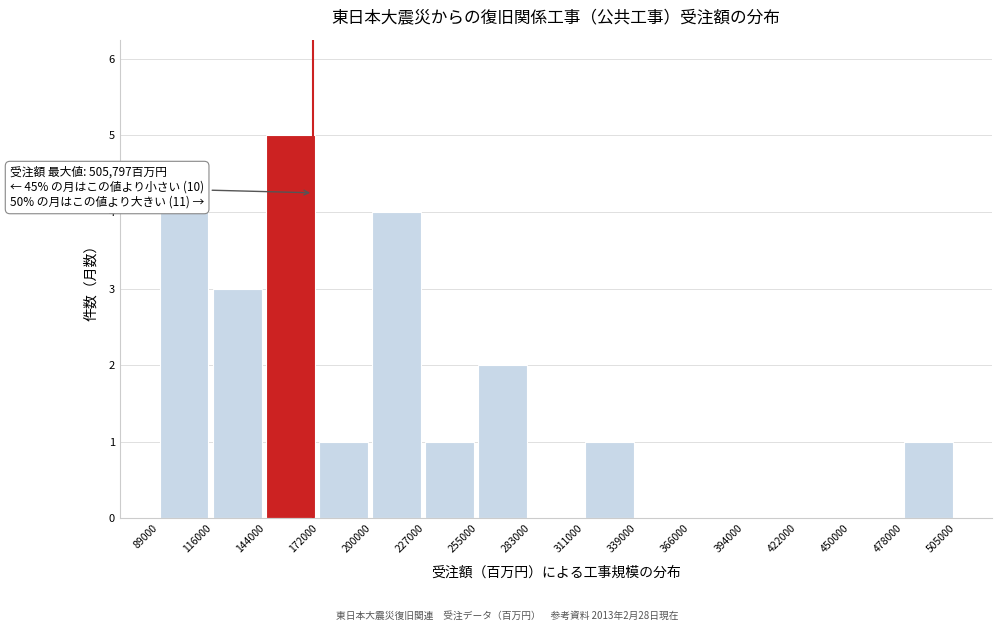

Over which range of the x-axis is the bar tallest?

144000 to 172000